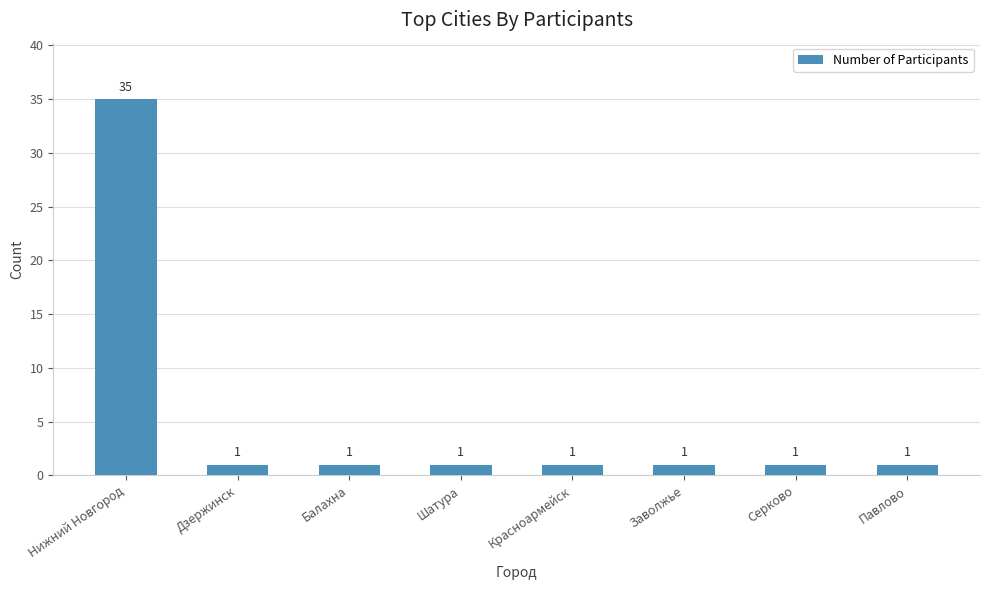

Approximately how many times larger is the value at Павлово compared to Шатура?

1.0